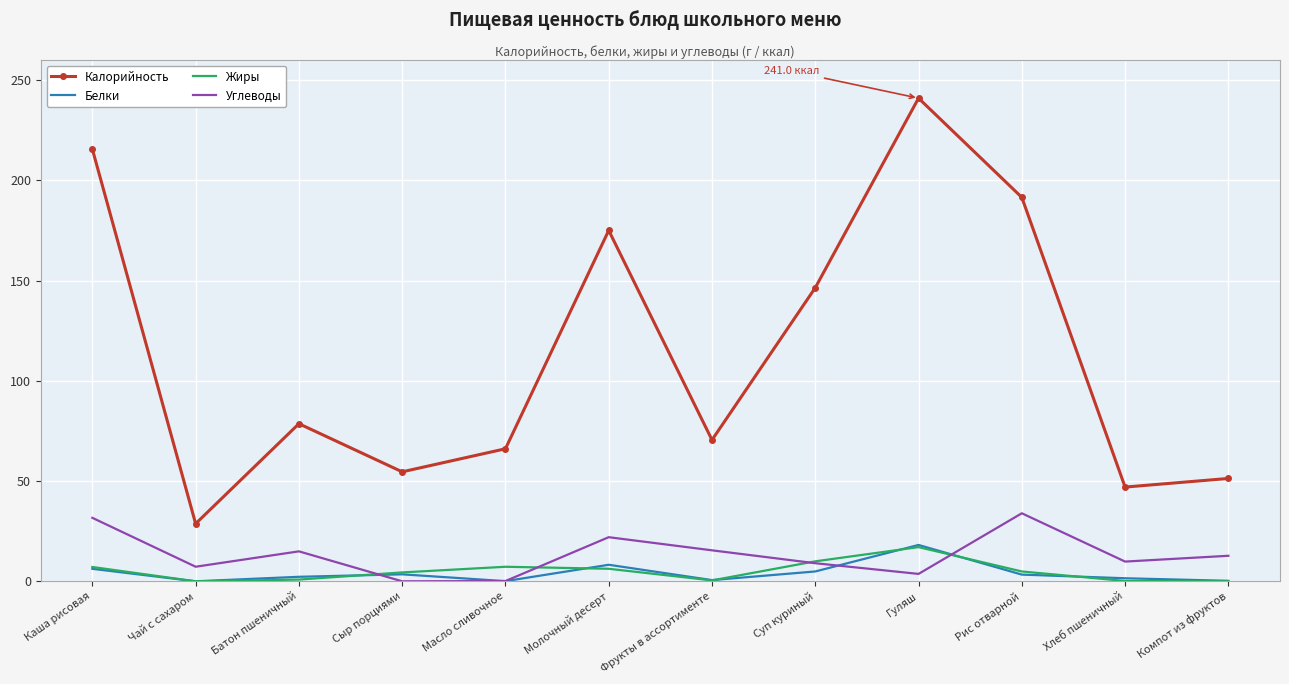

What is the approximate value of Углеводы at Молочный десерт?

22.0